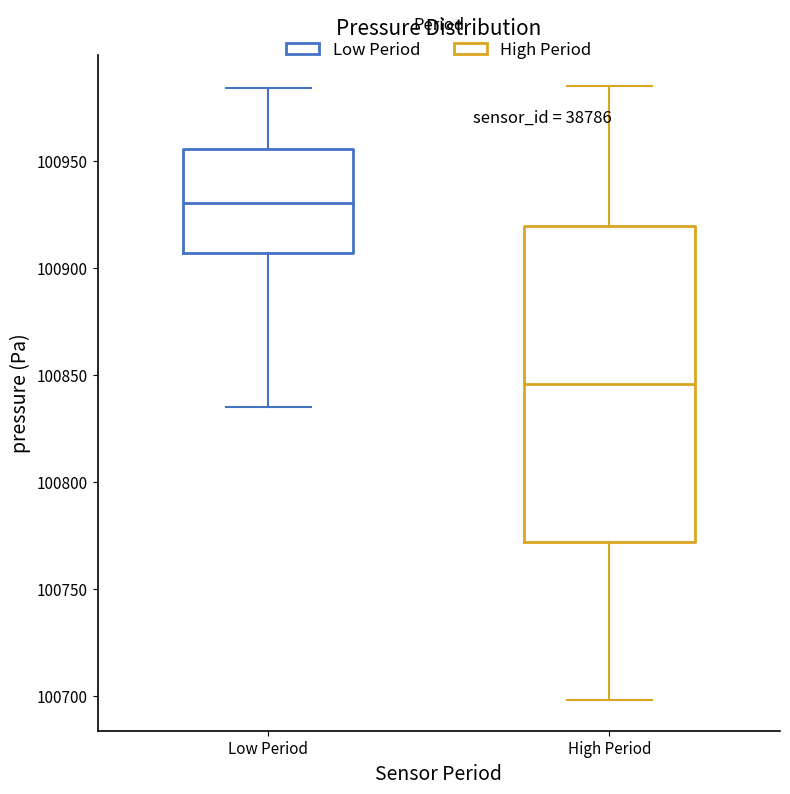

Where does the upper whisker of the box for Low Period end on the y-axis? The values are not printed on the chart, so give them approximately, as read against the axis.

100985